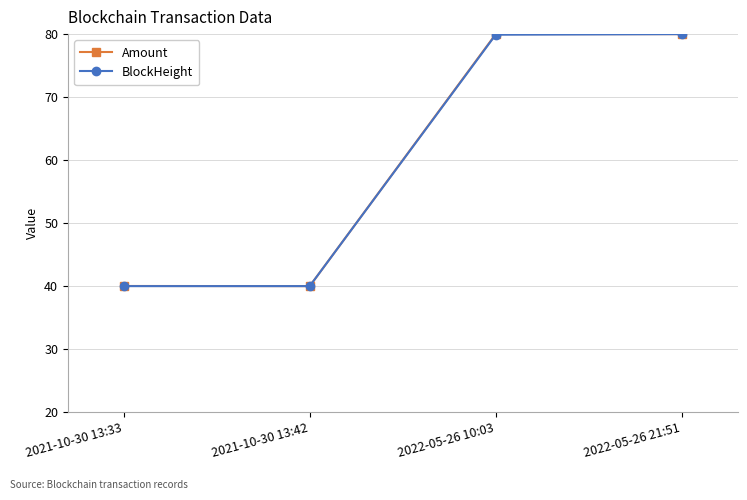

What is the difference between the maximum and minimum values in the BlockHeight series?

40.0